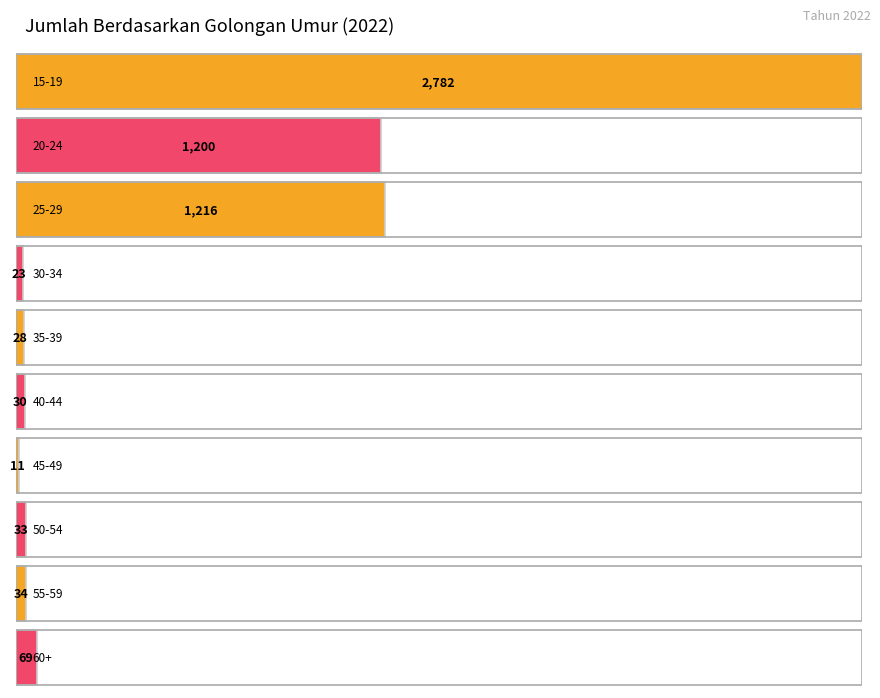

Reading left to right, list all the values displayed in this chart.

15-19=2782	20-24=1200	25-29=1216	30-34=23	35-39=28	40-44=30	45-49=11	50-54=33	55-59=34	60+=69